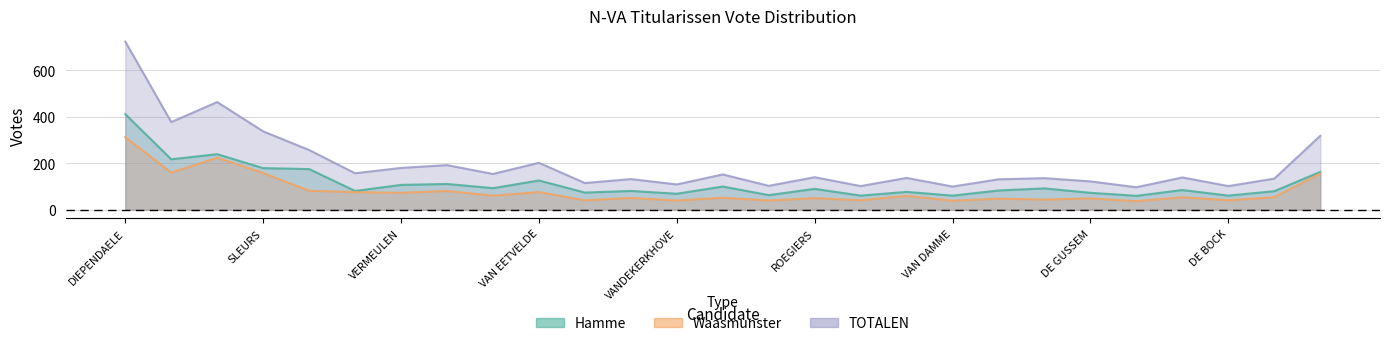

What is the sum of all Titularissen - TOTALEN values?

5311